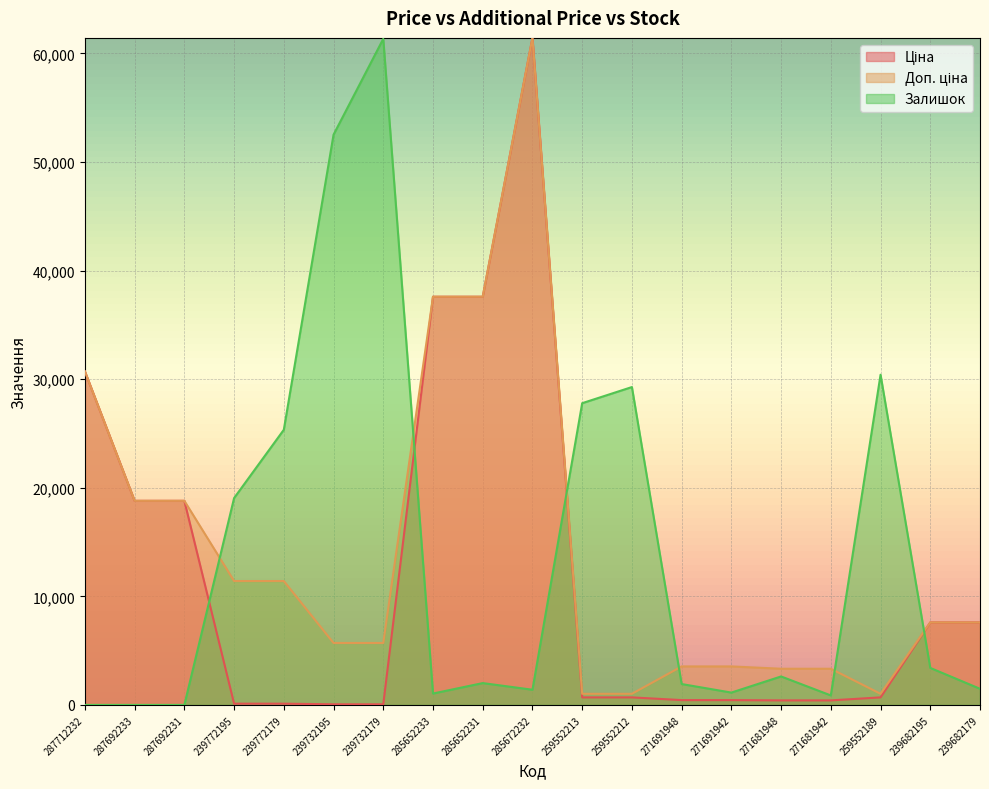

In Ціна, how many points are higher than both neighbors (excluding endpoints)?

1